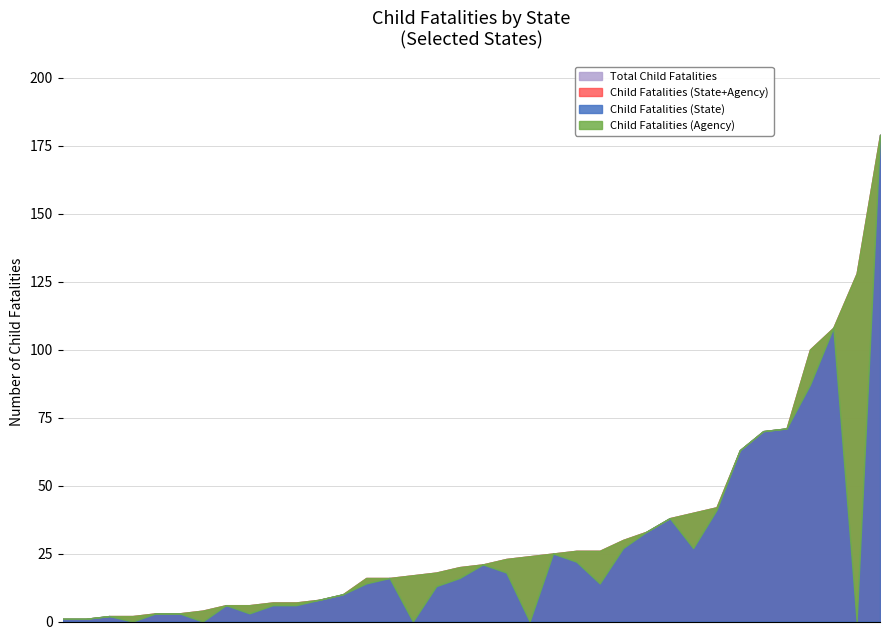

How many lines are shown in the chart?

3